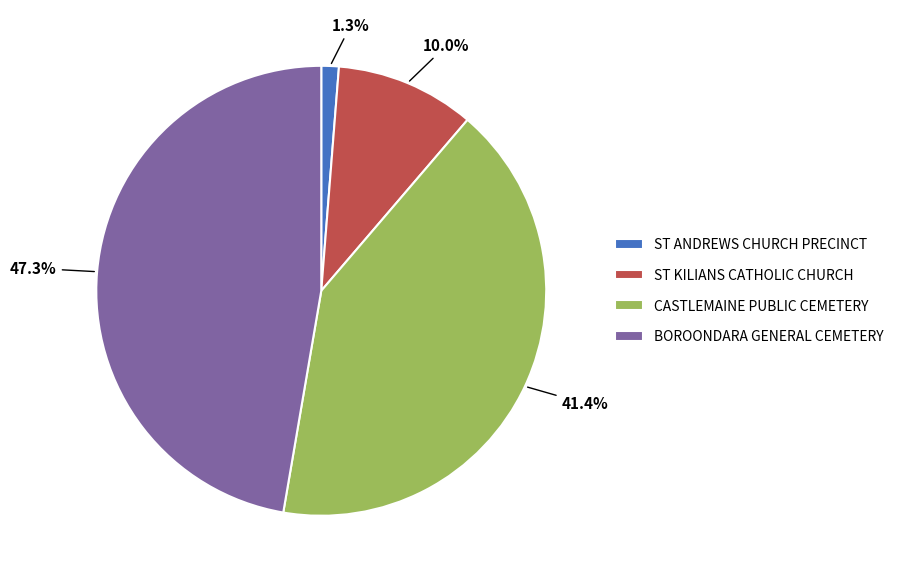

Which has a higher value, CASTLEMAINE PUBLIC CEMETERY or ST KILIANS CATHOLIC CHURCH?

CASTLEMAINE PUBLIC CEMETERY